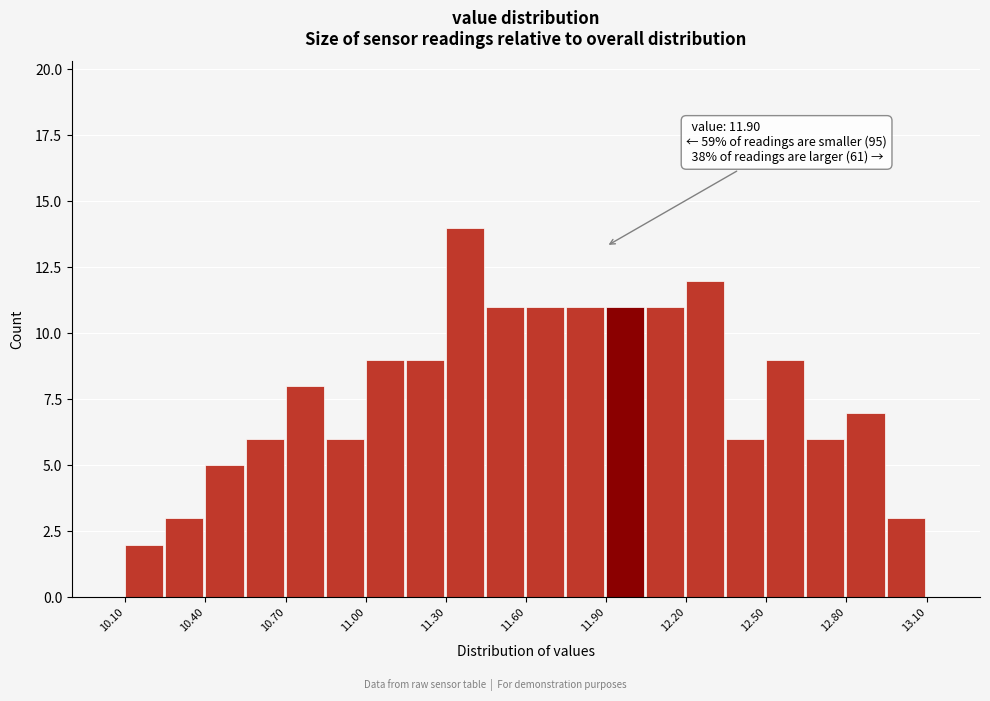

Around what value on the x-axis is the tallest bar? Give the approximate position of its centre, as read against the axis.

11.35